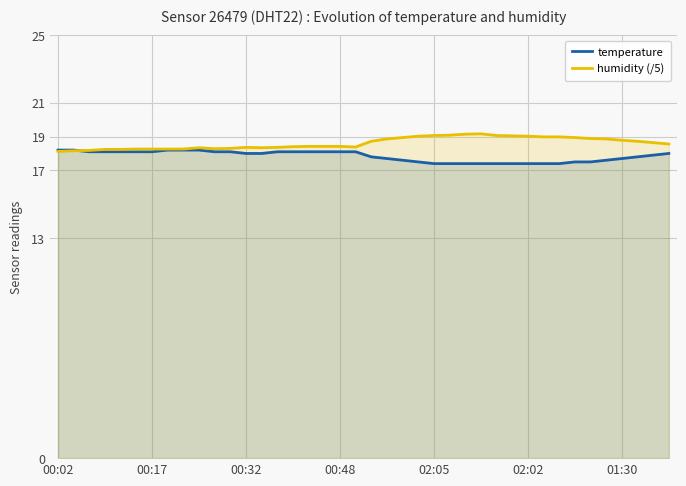

What is the maximum value shown in the chart?

19.2